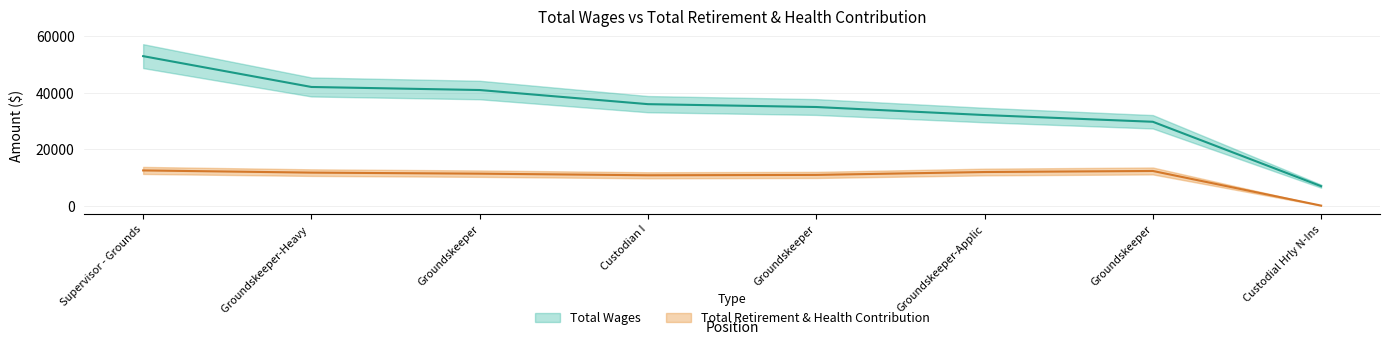

At which label does Total Wages first exceed 35915?

Supervisor - Grounds